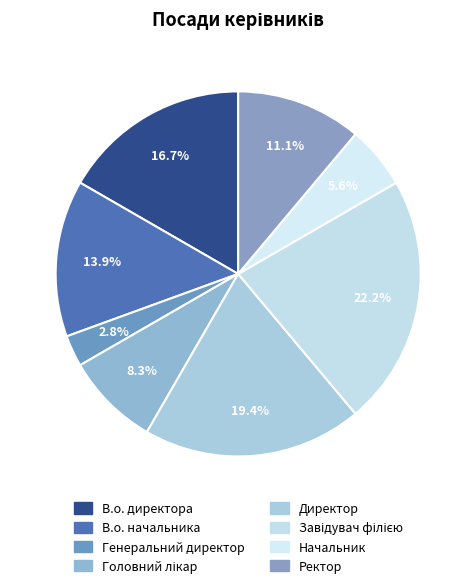

How many segments does this pie chart have?

8